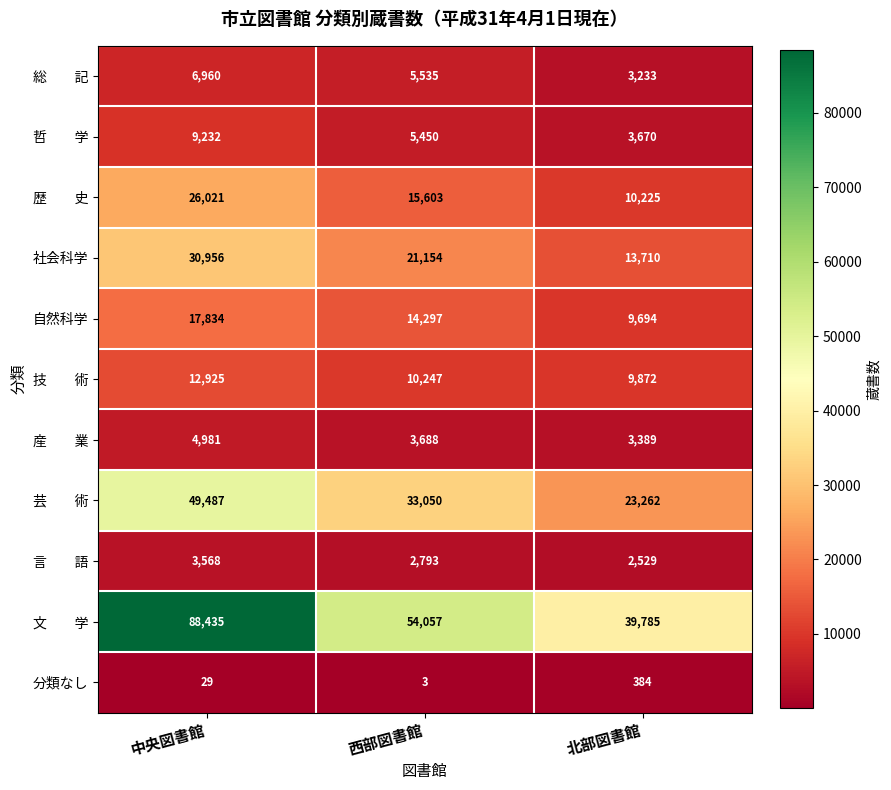

At how many categories does at least one series exceed 49937?

2